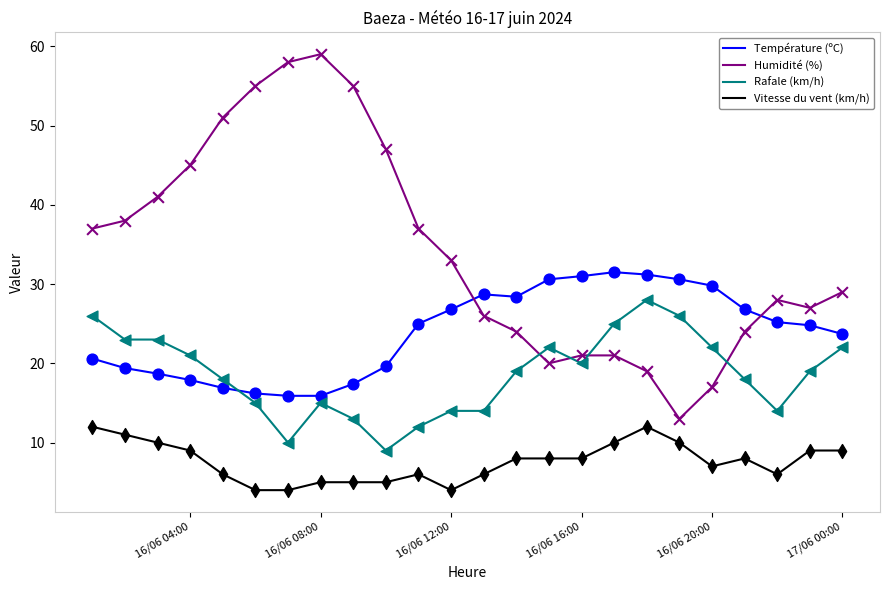

Which series reaches the minimum Y coordinate?

Vitesse du vent (km/h)